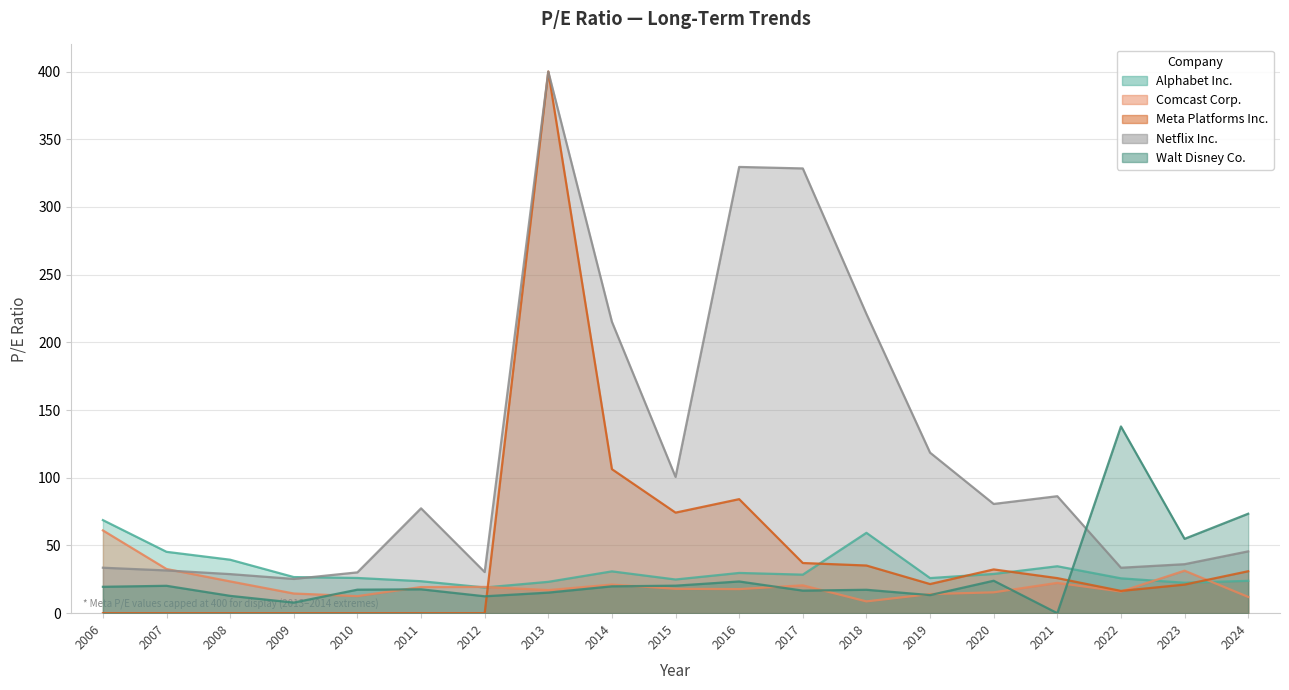

What is the difference between the second highest and minimum values in the Netflix Inc. series?

304.3